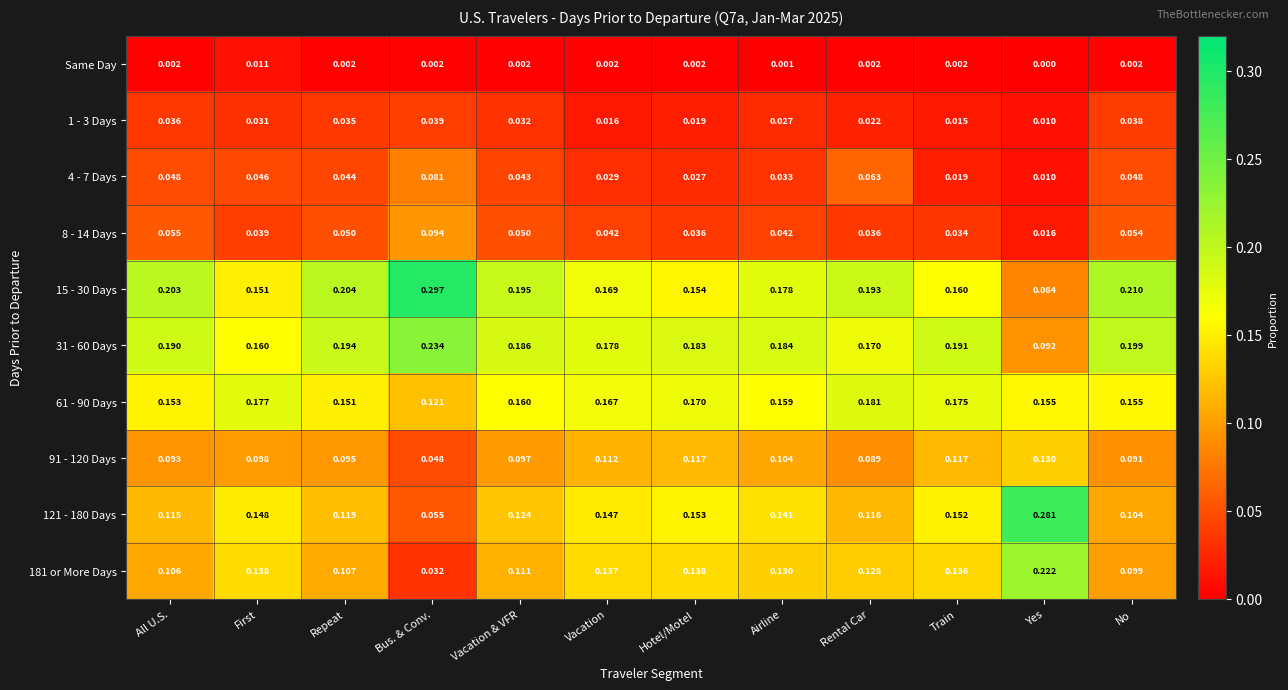

Rank the series by their maximum value, from lowest to highest.

Same Day, 1 - 3 Days, 4 - 7 Days, 8 - 14 Days, 91 - 120 Days, 61 - 90 Days, 181 or More Days, 31 - 60 Days, 121 - 180 Days, 15 - 30 Days